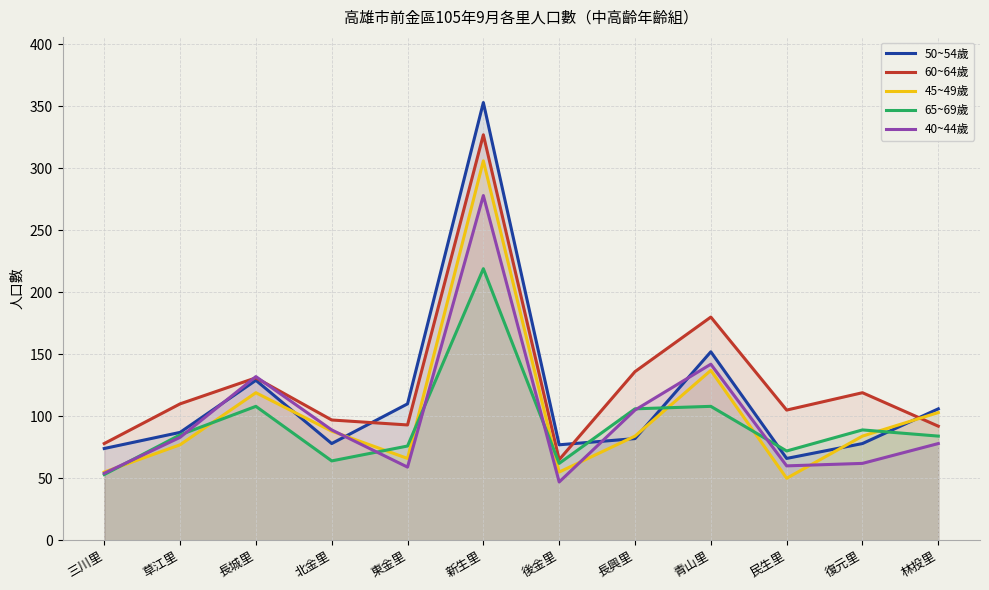

The value of 65~69歲 at 復元里 is 35. True or false?

False